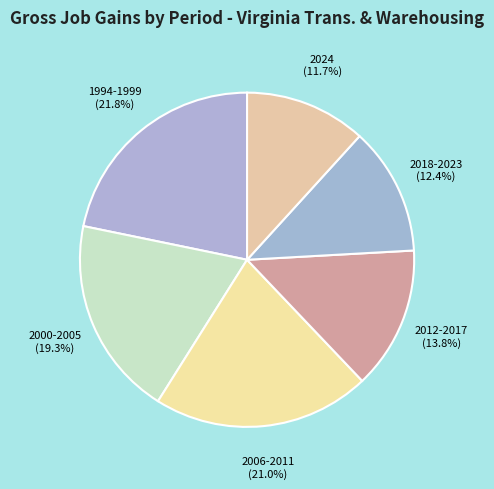

Count the number of slices in the pie.

6